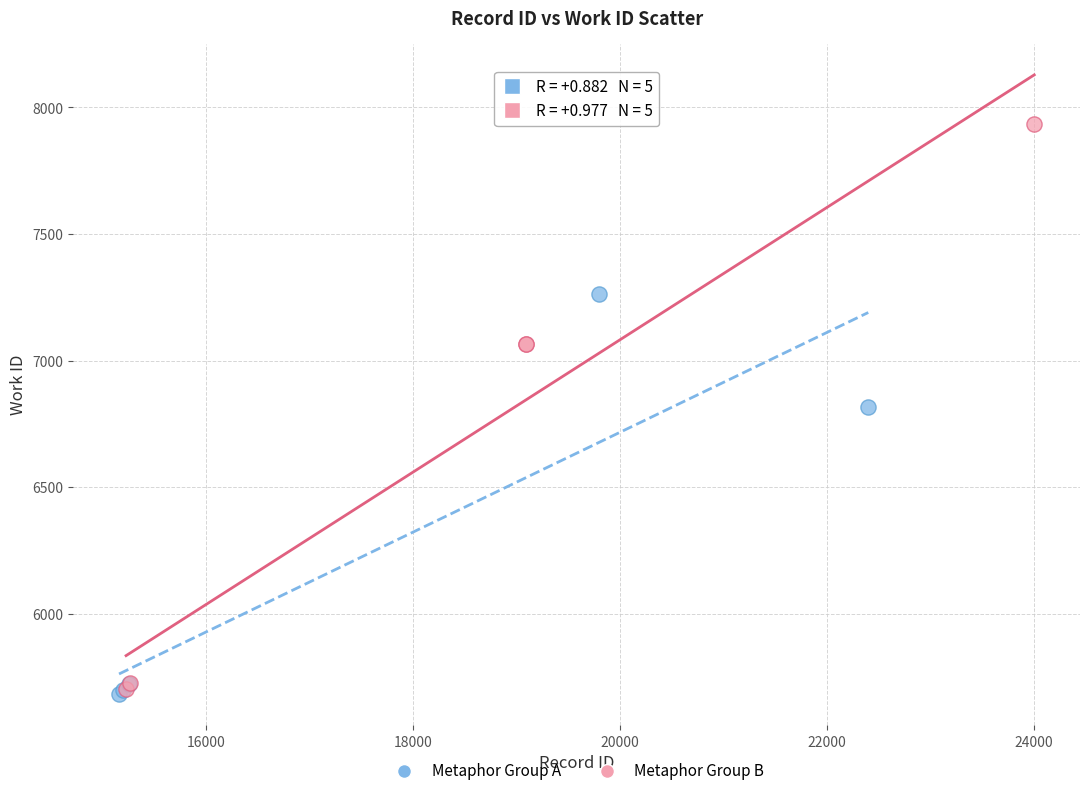

Which series contains the highest Y value?

Metaphor Group B